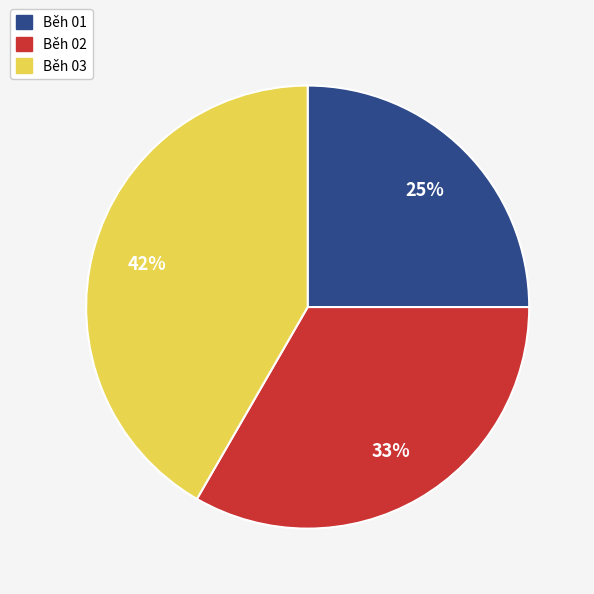

Rank the categories by value from lowest to highest.

Běh 01, Běh 02, Běh 03